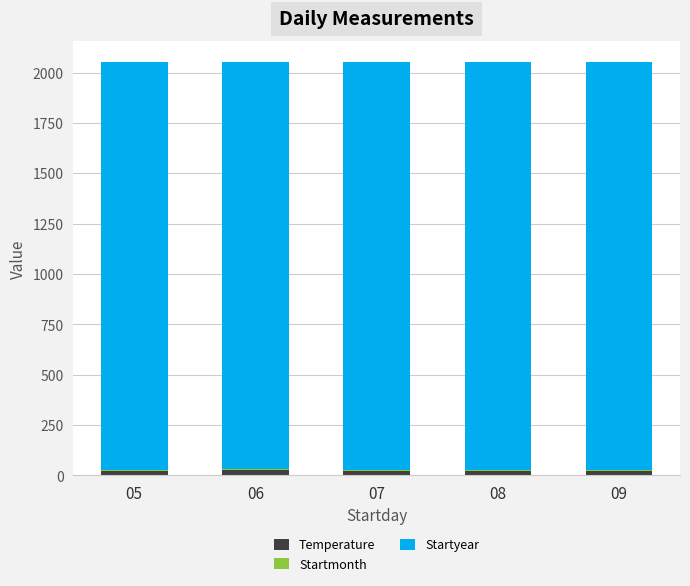

What is the total value across all series at 05?

2050.8